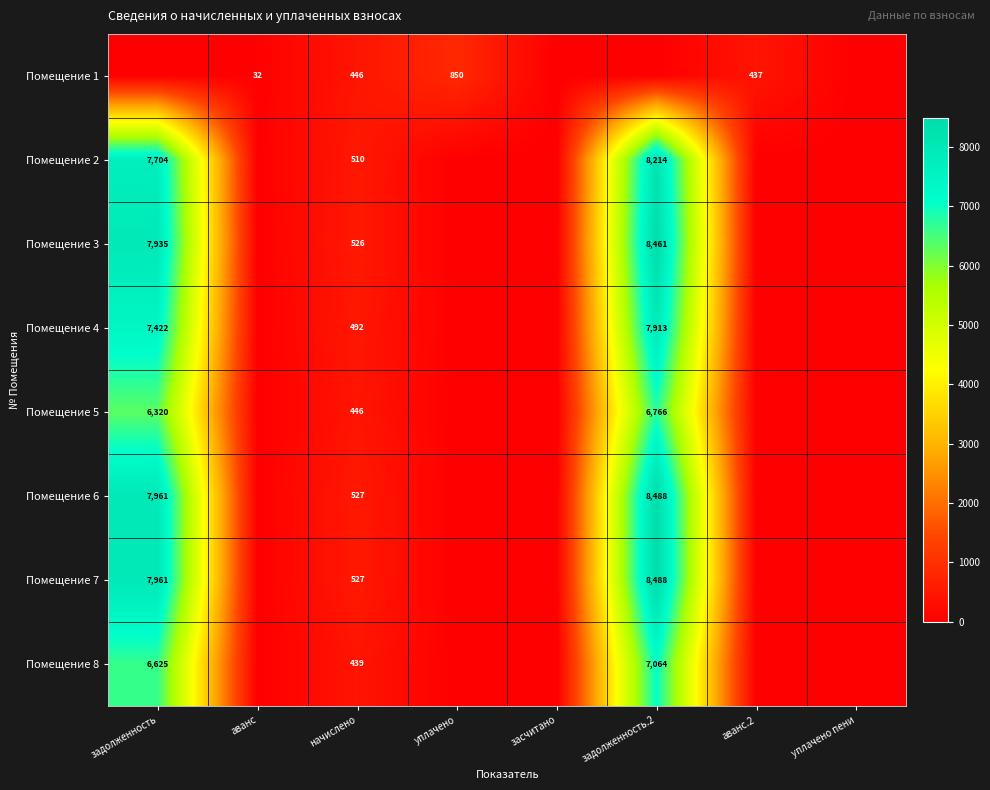

What is the maximum value shown in the chart?

8488.1